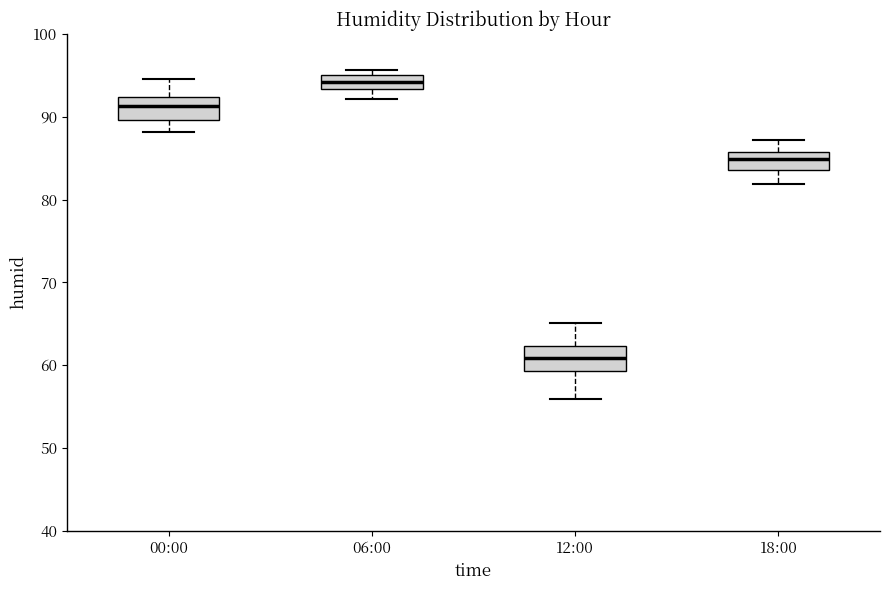

Reading left to right, transcribe this box plot: for each box, give where its median line is, the range the box spans, and where its two whiskers end, as read against the y-axis. The values are not printed on the chart, so give them approximately, as read against the axis.

00:00: median 91, box 90 to 92, whiskers 88 to 95
06:00: median 94, box 93 to 95, whiskers 92 to 96
12:00: median 61, box 59 to 62, whiskers 56 to 65
18:00: median 85, box 84 to 86, whiskers 82 to 87